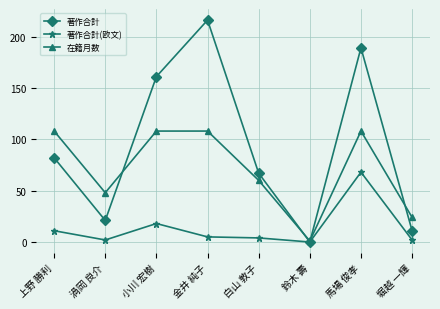

Which series has the largest range (max minus min)?

著作合計